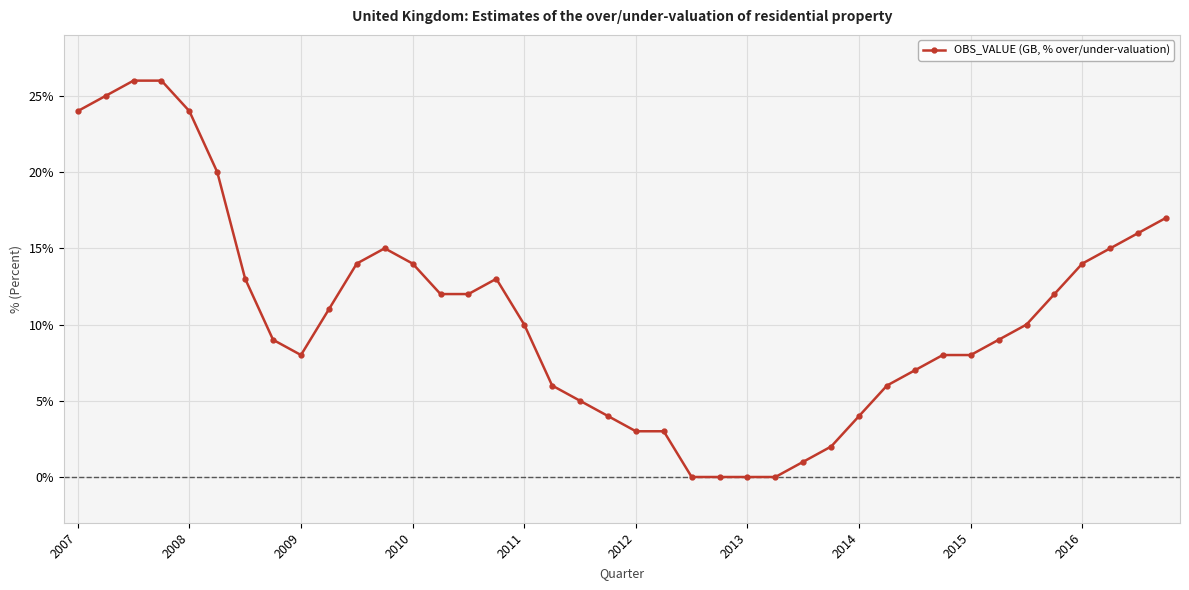

What is the difference between the second highest and second lowest values?

26